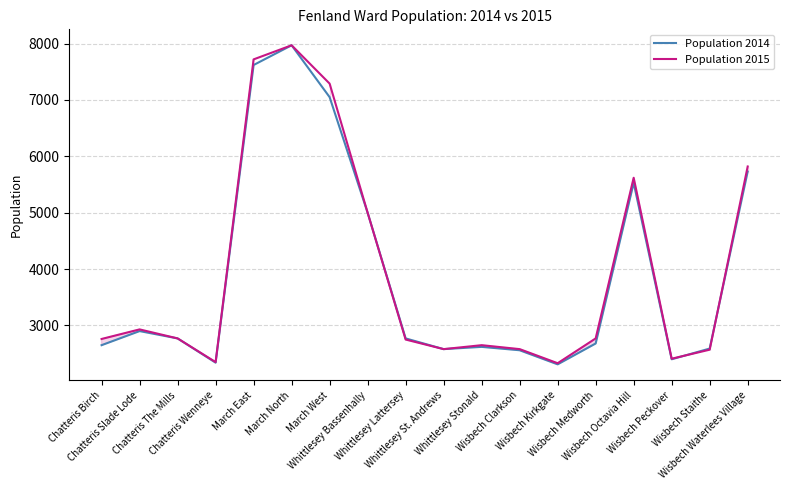

Read the Population 2015 value at Whittlesey St. Andrews.

2580